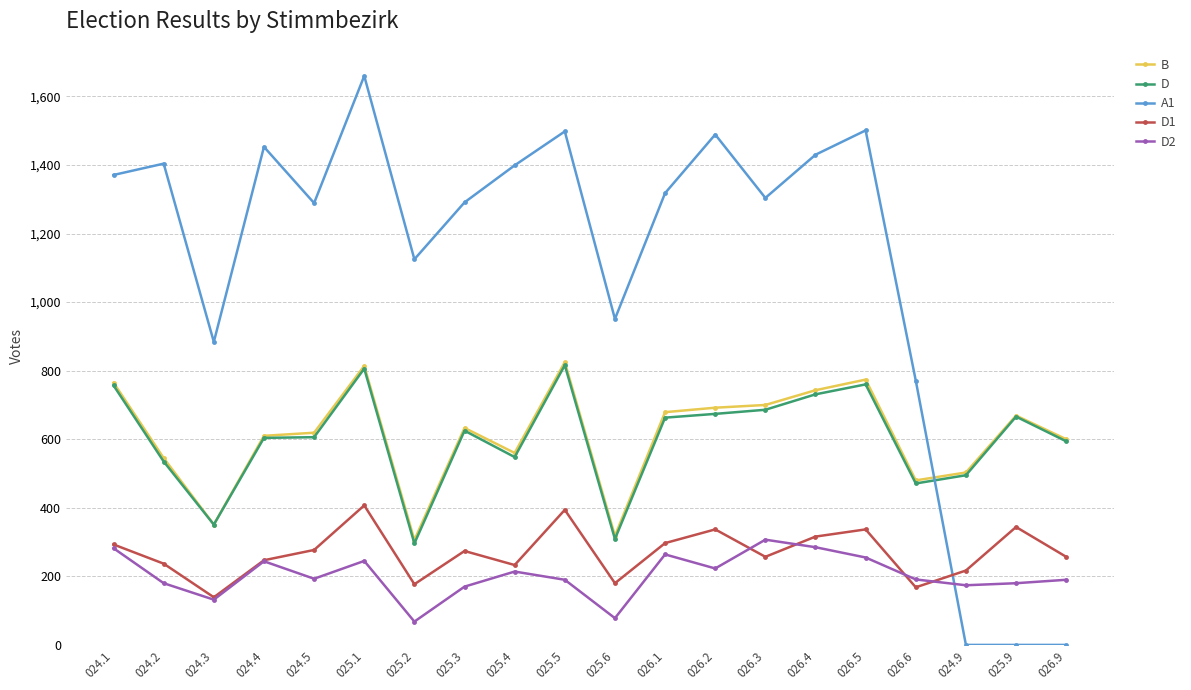

After their last crossing, which series has the higher values: D1 or A1?

D1